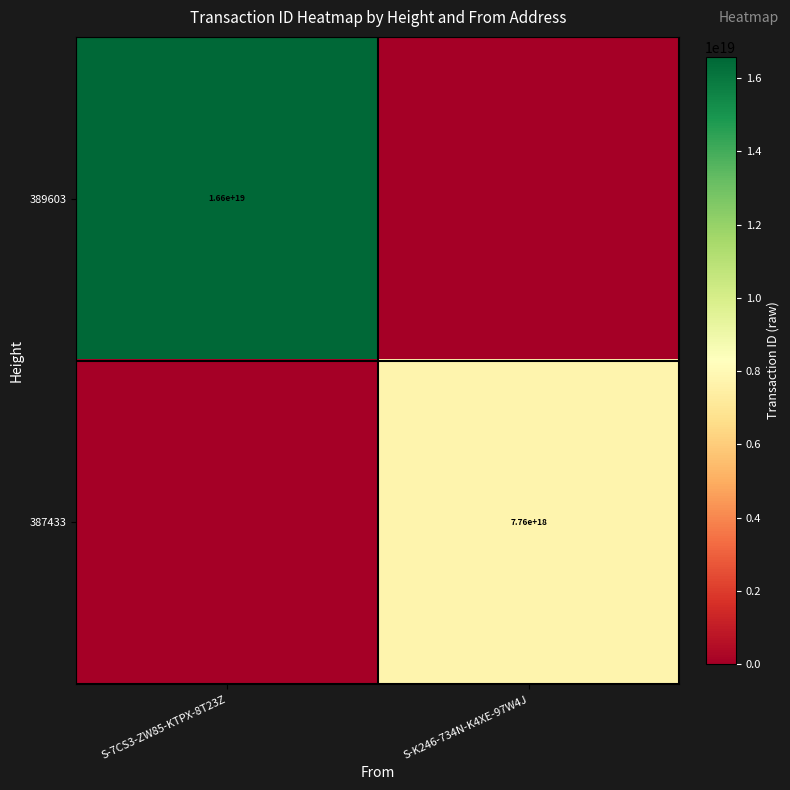

The value of 387433 at S-K246-734N-K4XE-97W4J is 3880173993273954816. True or false?

False